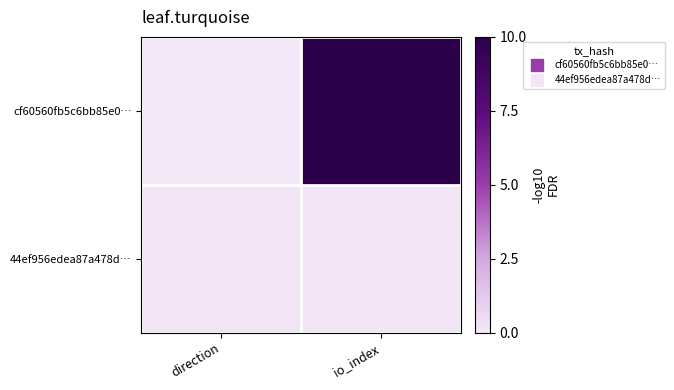

Which series changed the most between direction and io_index?

cf60560fb5c6bb85e0…